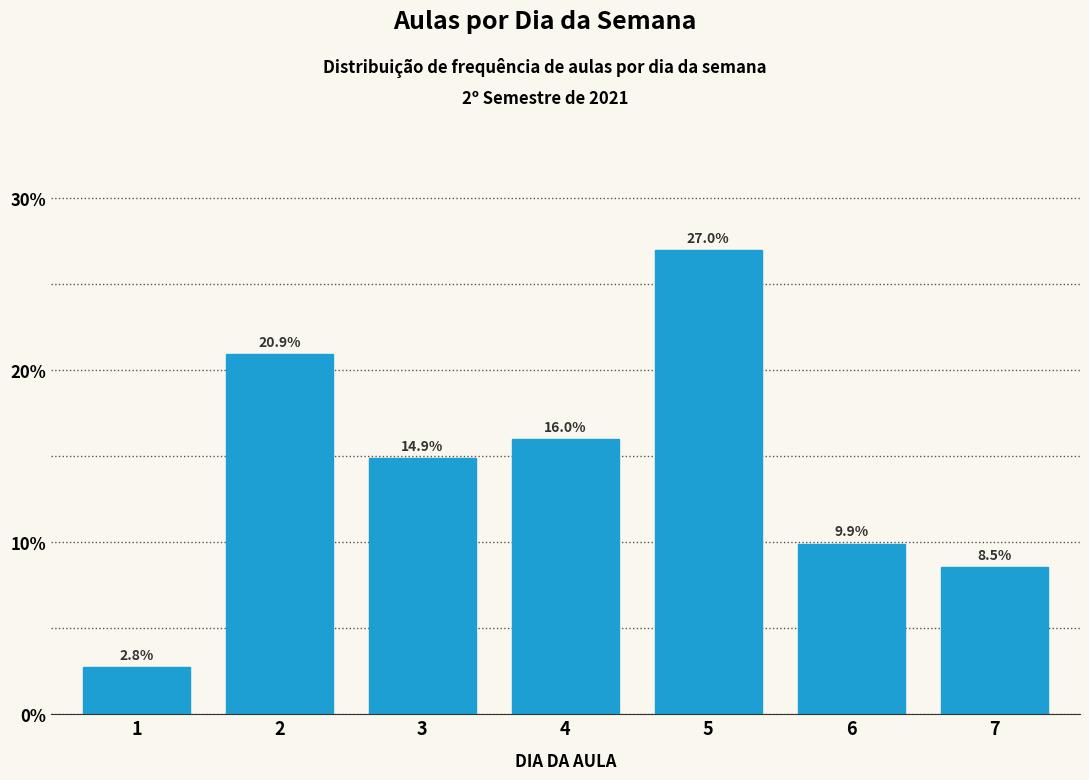

Reading left to right, extract all data points from this chart.

1=2.8	2=20.9	3=14.9	4=16.0	5=27.0	6=9.9	7=8.5